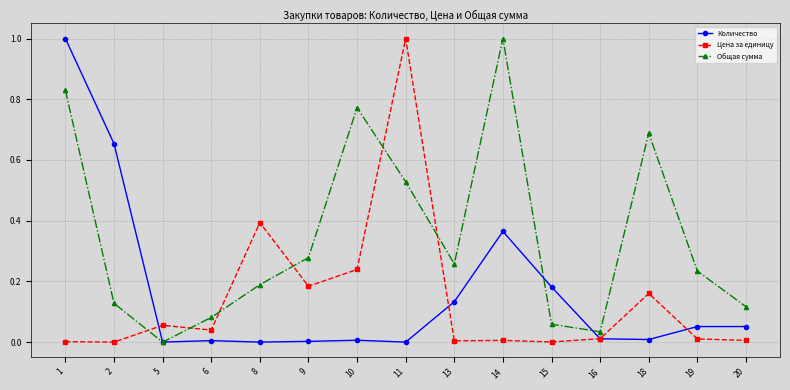

True or false: Цена за единицу has a value of 0.2 at 9.

True